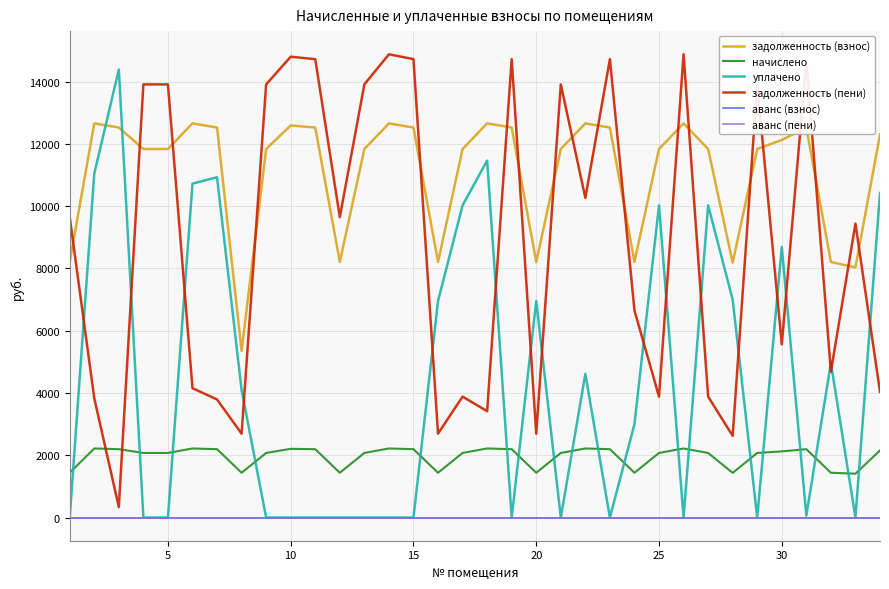

True or false: уплачено and аванс (пени) cross at least once.

False